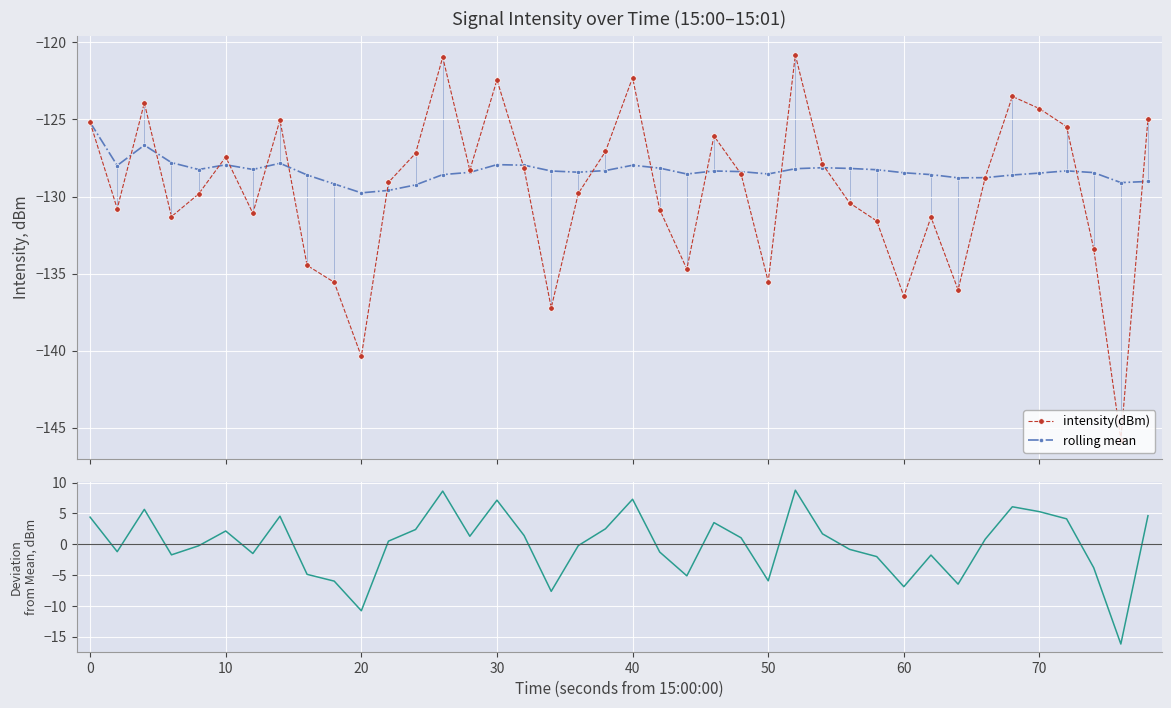

How many values in the intensity(dBm) series are below -128?

24